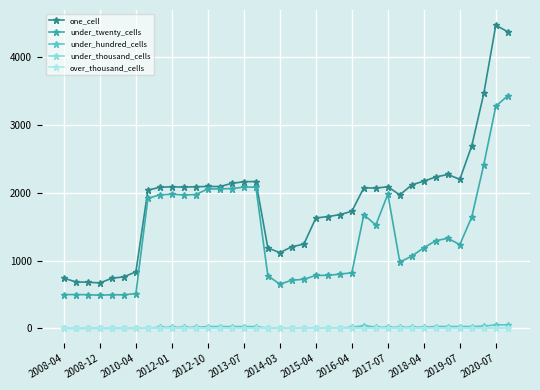

Is this an area chart (filled region under the line)?

No